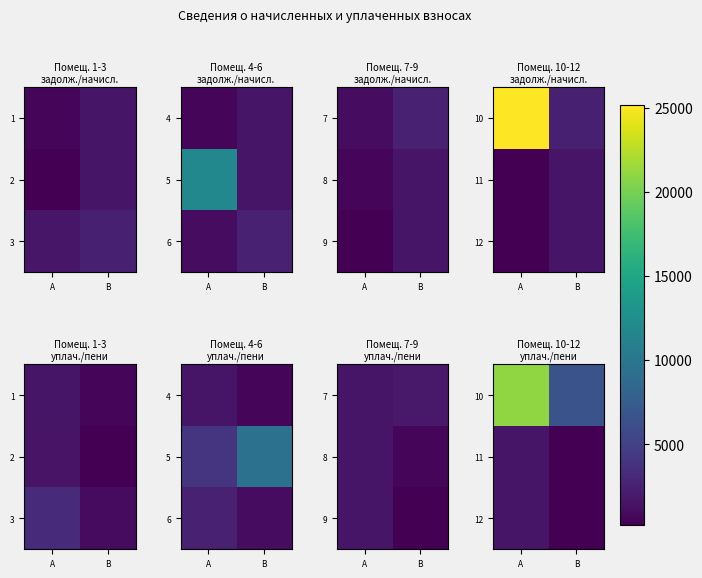

How many values in the 10 series exceed 20972?

1